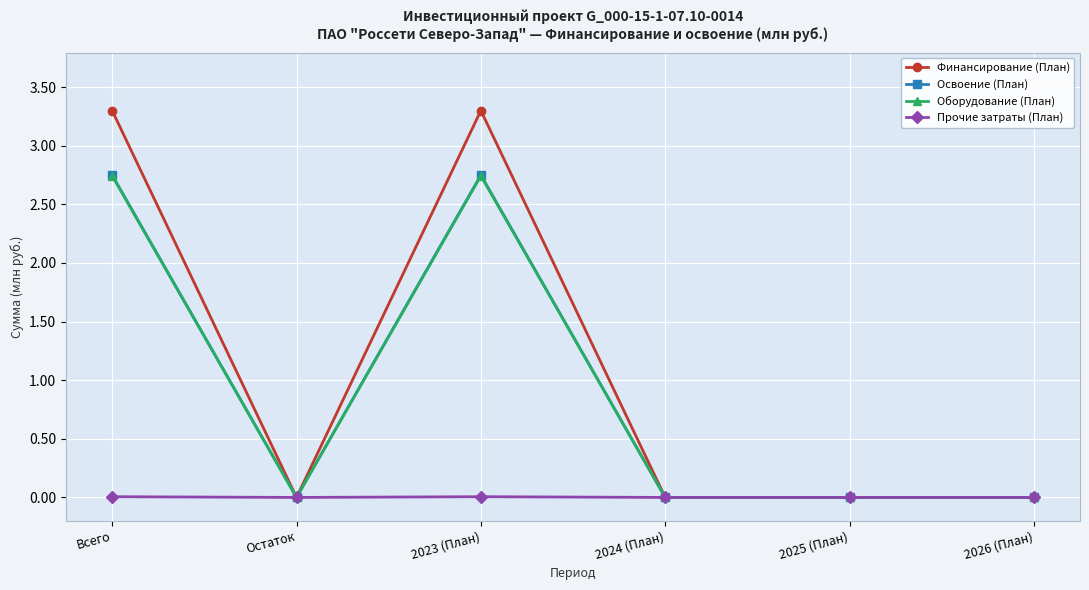

Is it true that Финансирование (План) equals 0.0 at 2025 (План)?

True